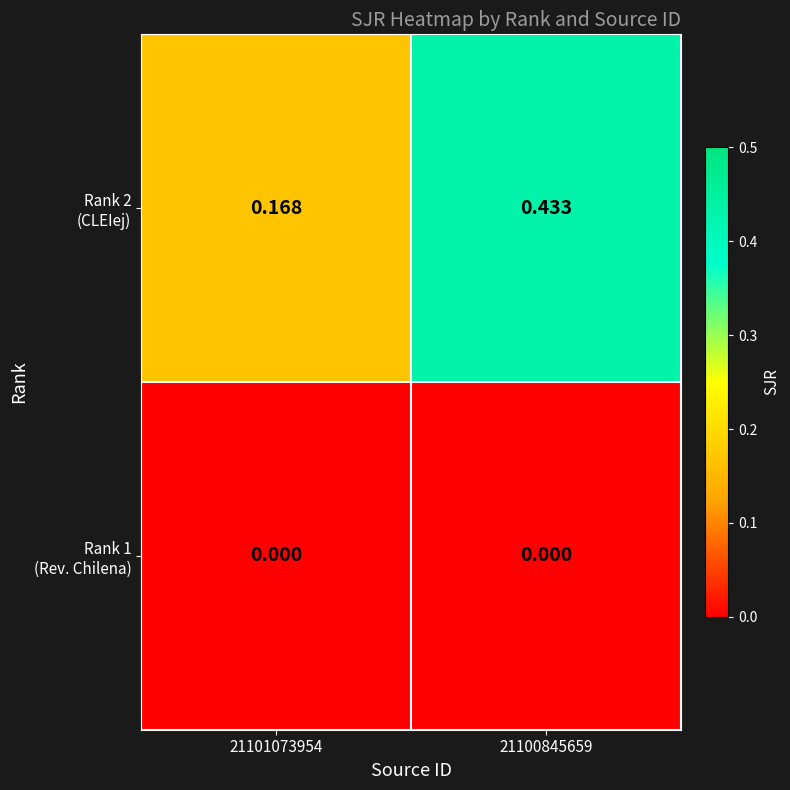

How many categories are shown in the chart?

2